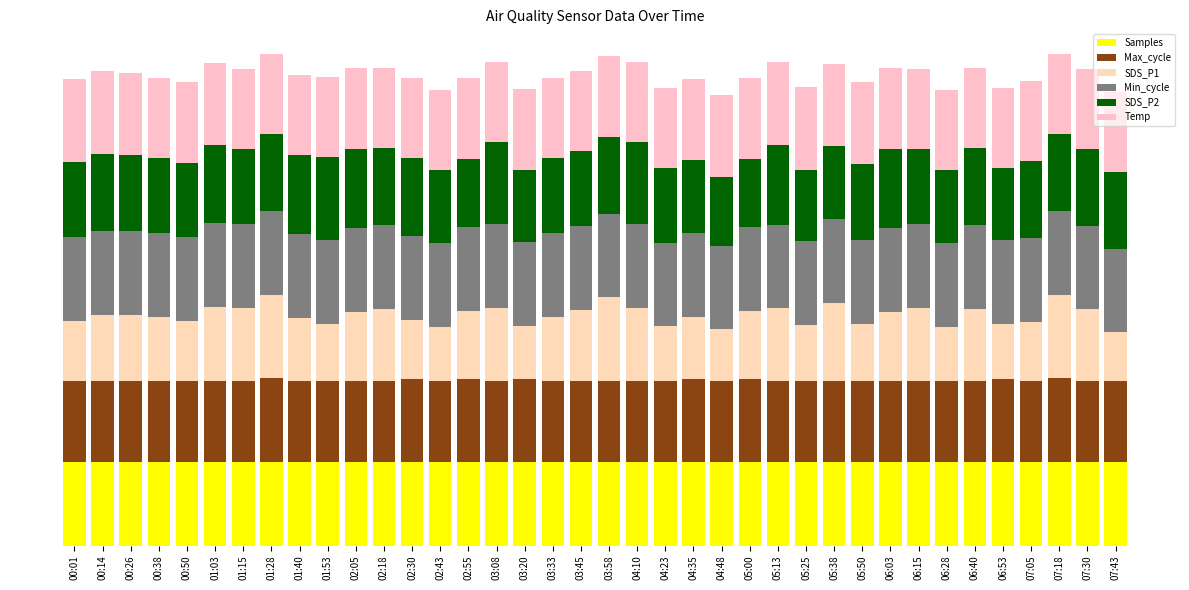

Are the bars horizontal?

No